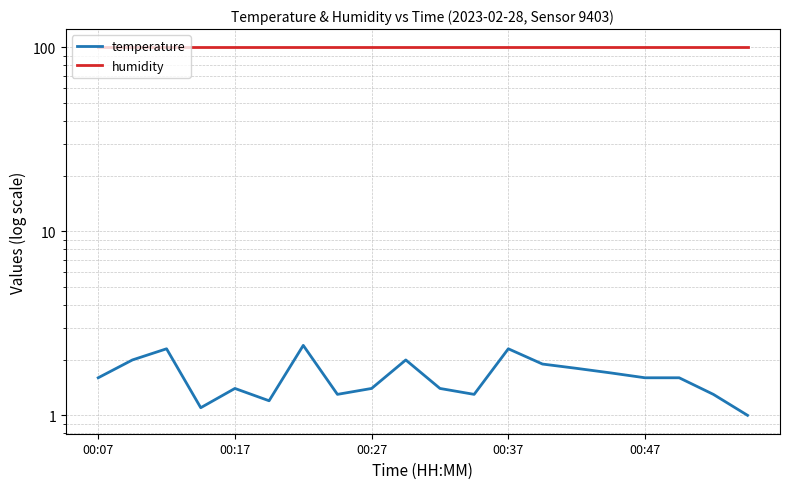

What is the sum of all temperature values?

32.6